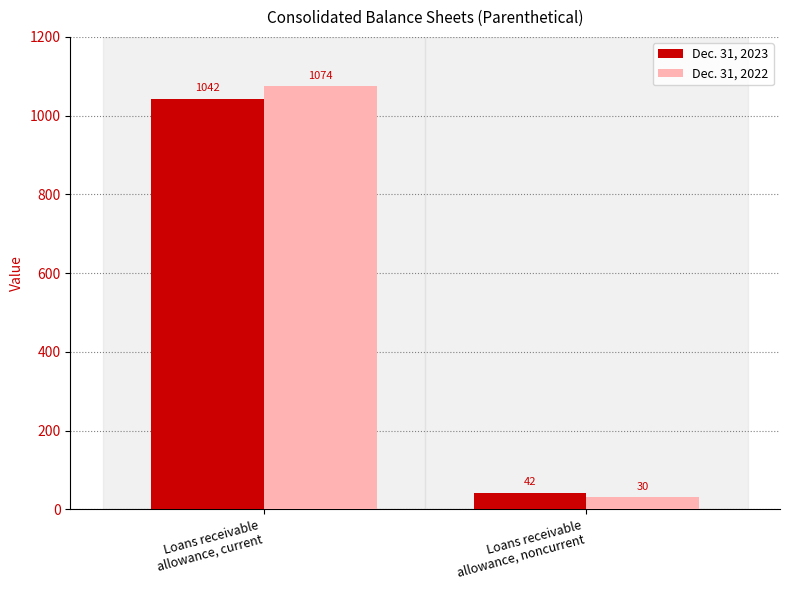

At which category does the chart reach its peak across all series?

Loans receivable
allowance, current